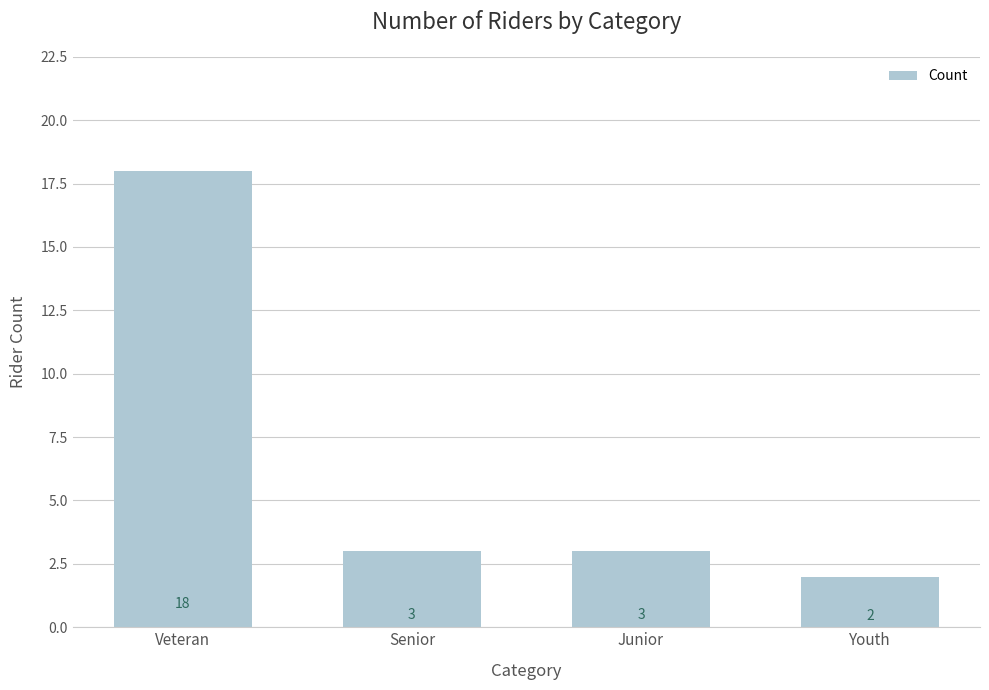

What is the label of the 3rd bar from the right?

Senior